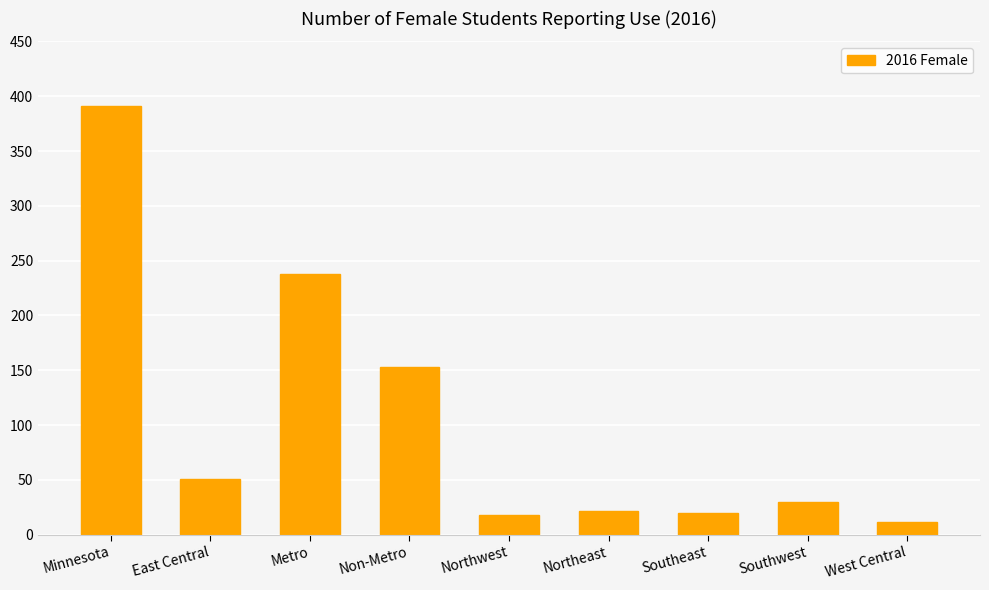

Reading left to right, list all the values displayed in this chart.

391	51	238	153	18	22	20	30	12